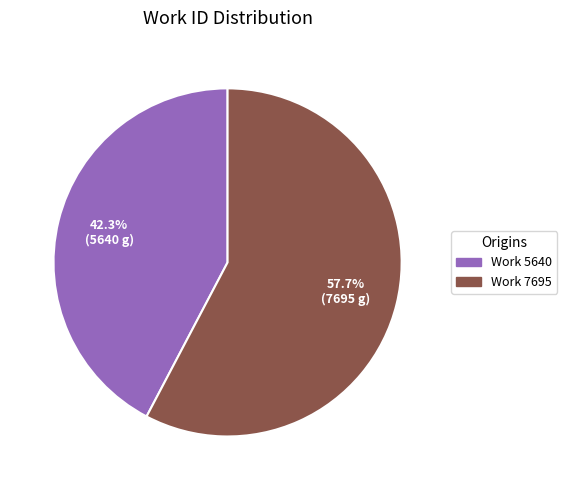

Does Work 7695 represent more than half of the total?

Yes